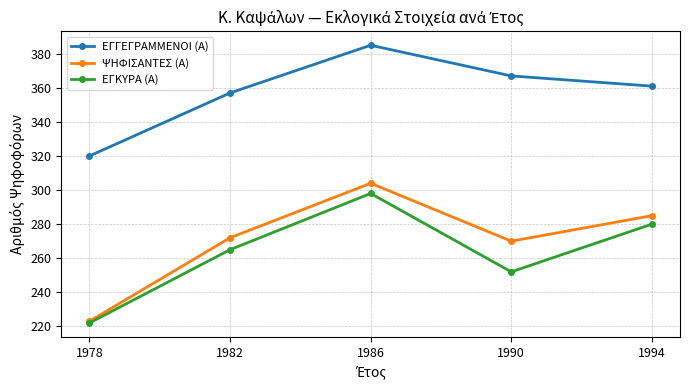

True or false: ΕΓΓΕΓΡΑΜΜΕΝΟΙ (Α) and ΕΓΚΥΡΑ (Α) intersect in this chart.

False